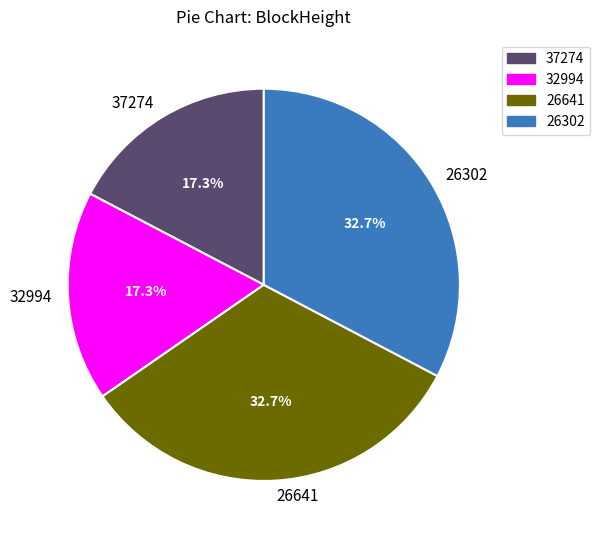

What percentage is the 32994 slice, to the nearest percent?

17%